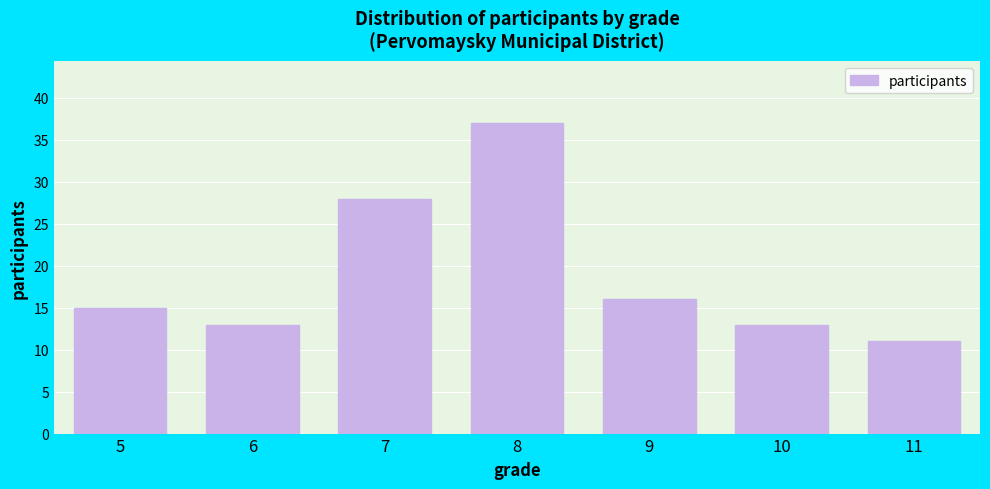

Reading left to right, what are all the values shown in this chart?

15	13	28	37	16	13	11